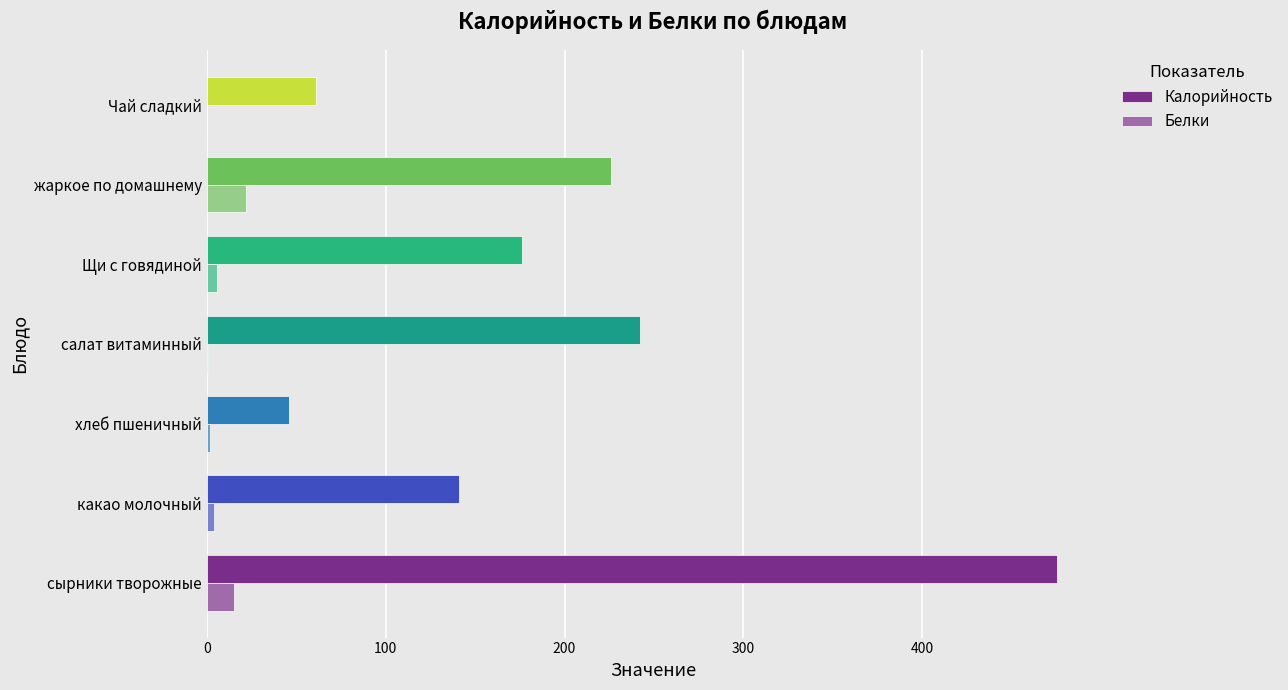

Count the number of categories in the chart.

7